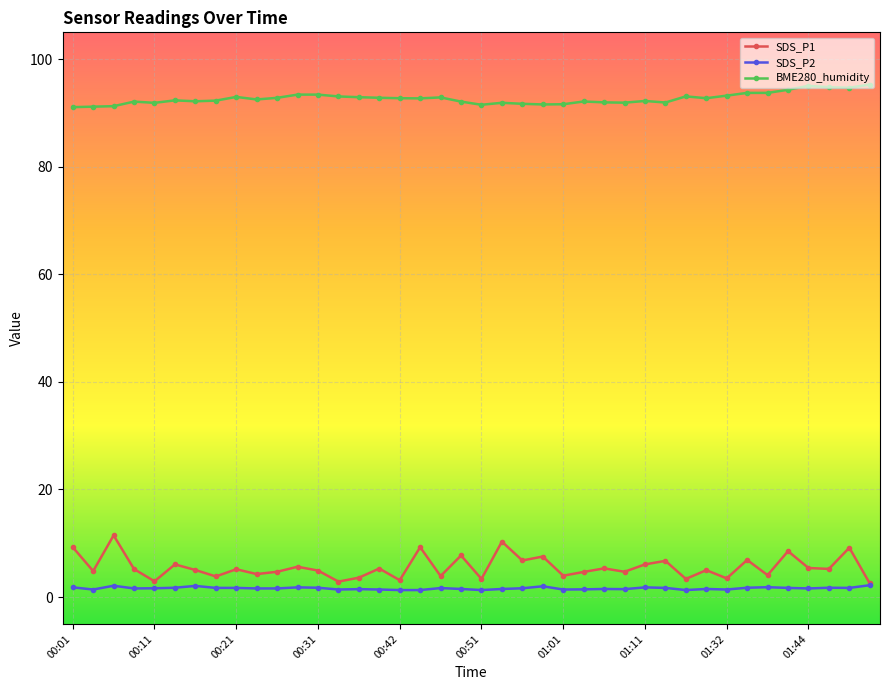

What is the difference between the second highest and minimum values in the BME280_humidity series?

4.0